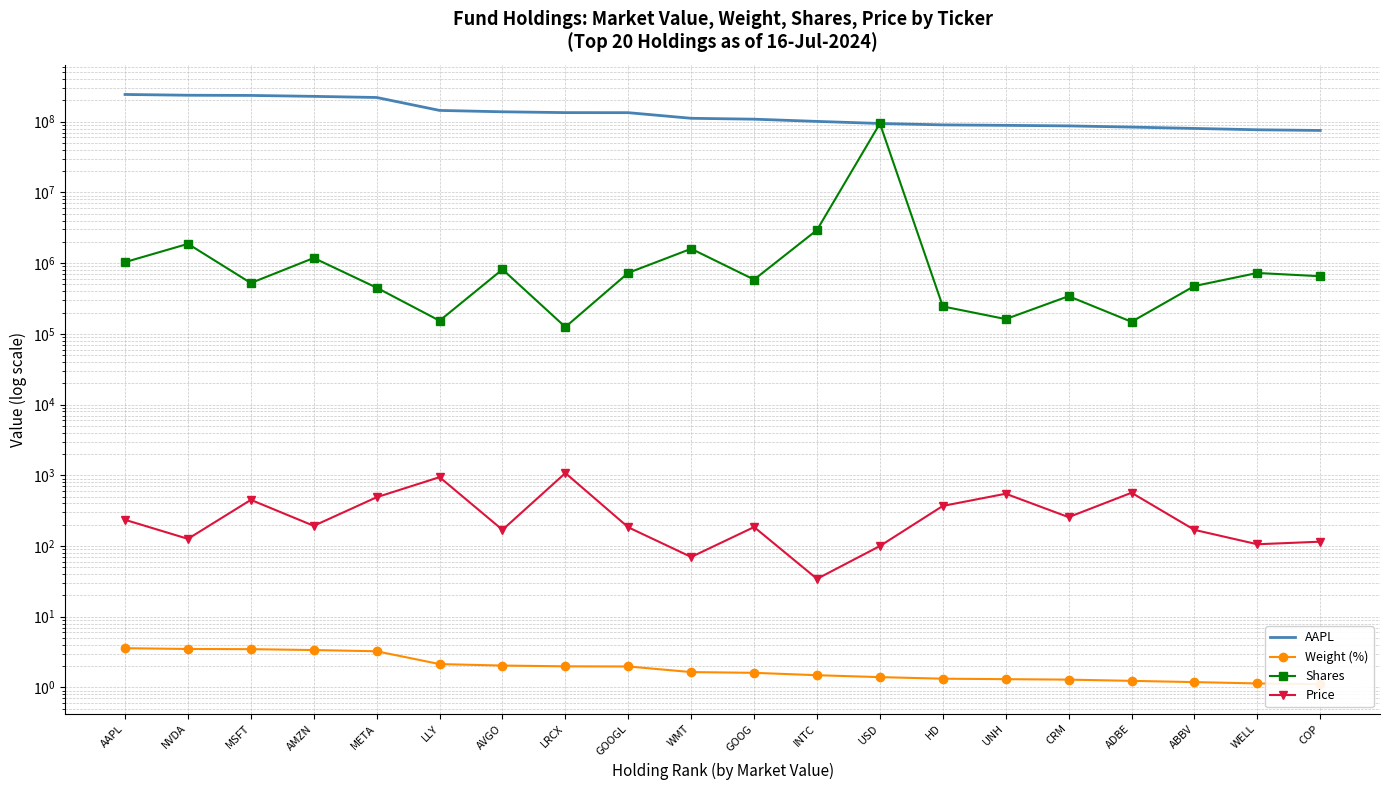

Rank the series by their maximum value, from lowest to highest.

Weight (%), Price, Shares, AAPL